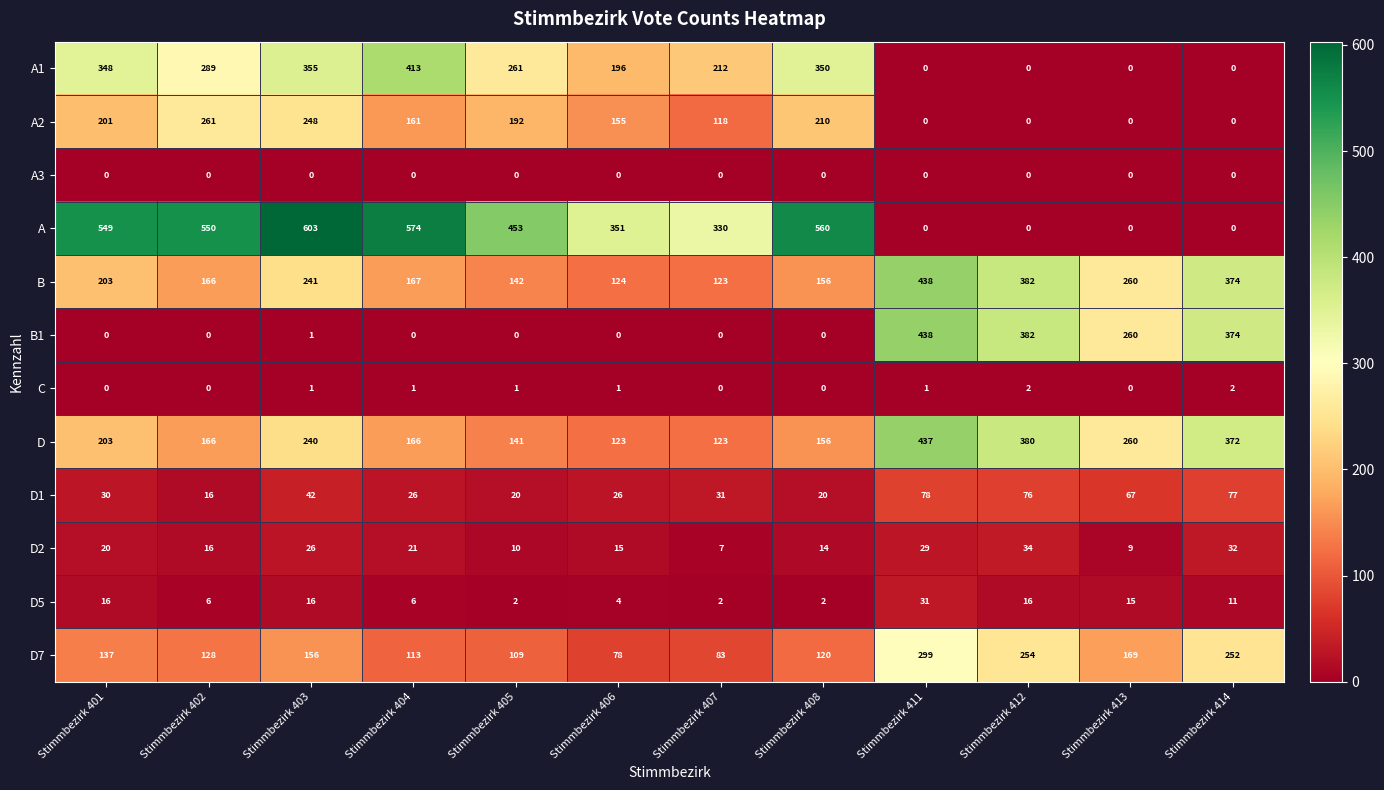

At which category is the sum across all series the highest?

Stimmbezirk 403